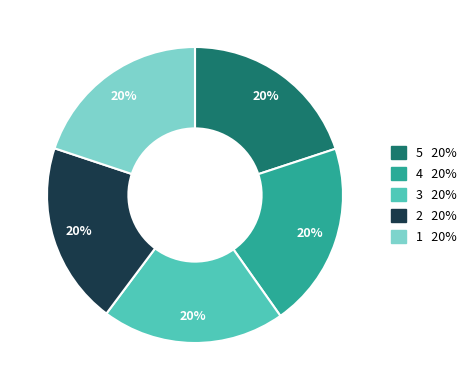

Is there any slice that represents more than half of the pie?

No